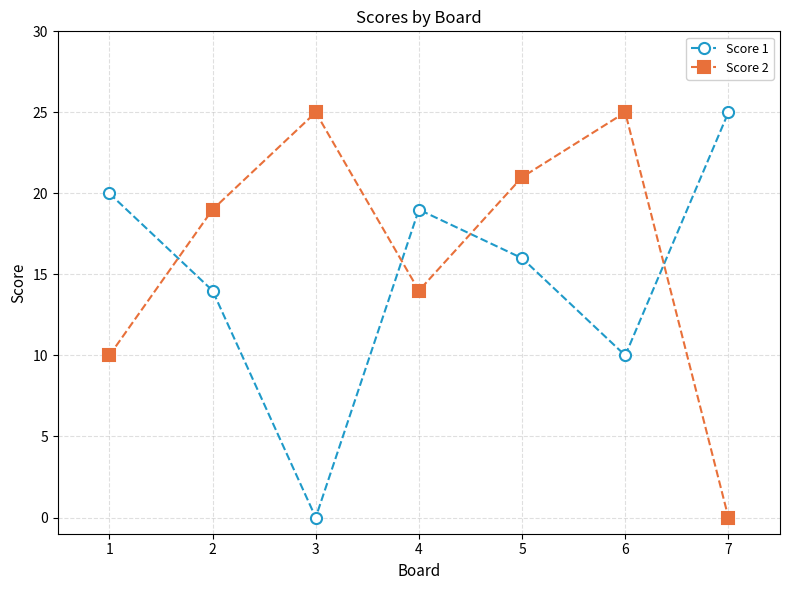

At which category is the sum across all series the highest?

5